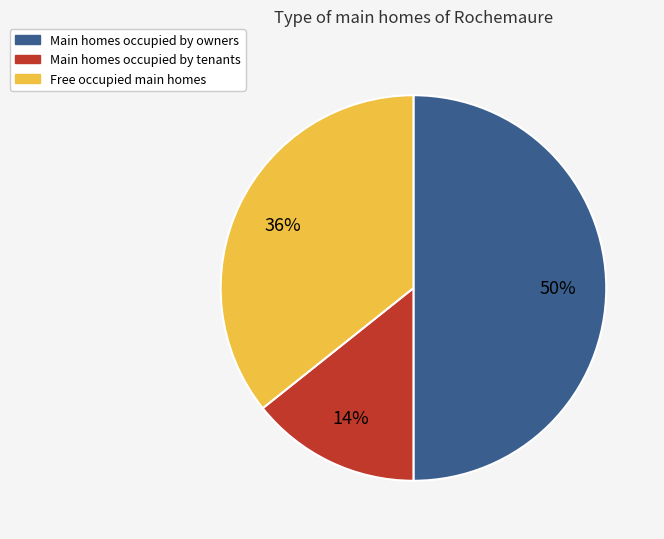

To the nearest percent, what is the average slice percentage?

33%